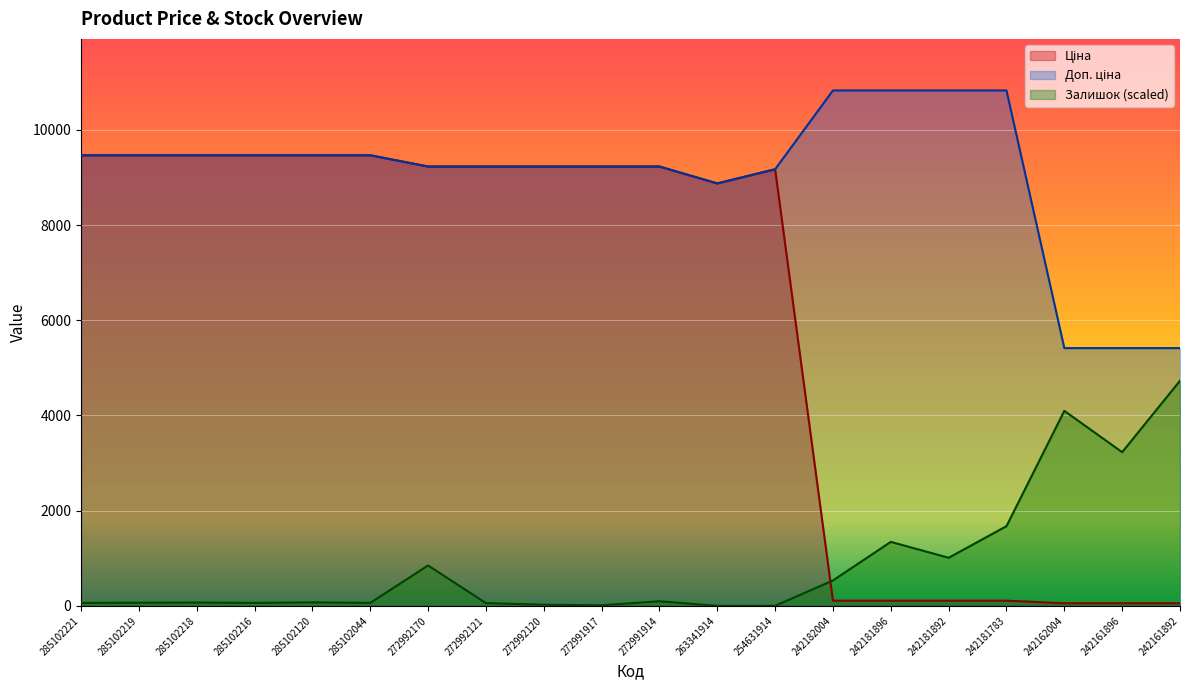

True or false: Залишок and Доп. ціна intersect in this chart.

False